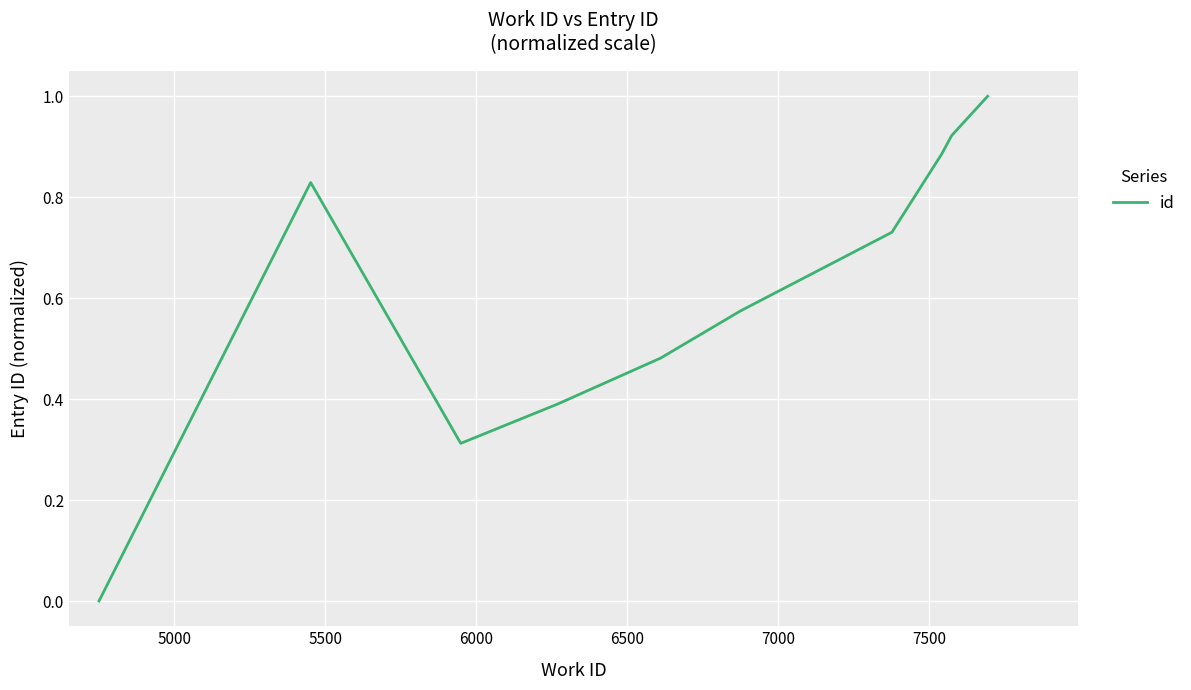

What is the maximum value shown in the chart?

1.0